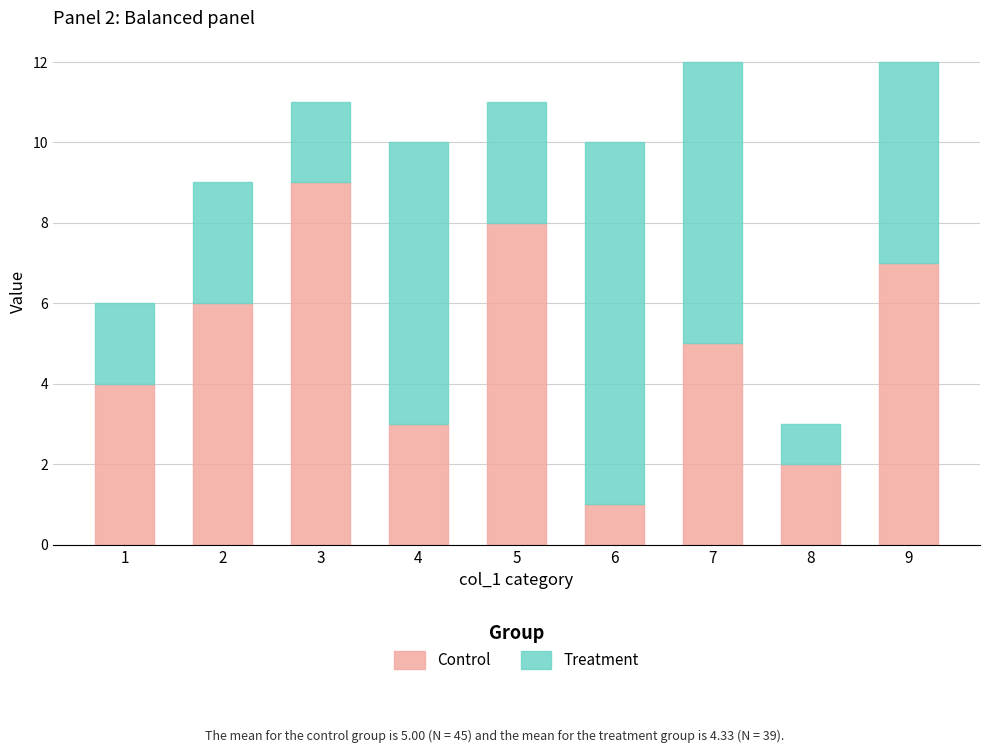

Is it true that Control equals 3 at 8?

False